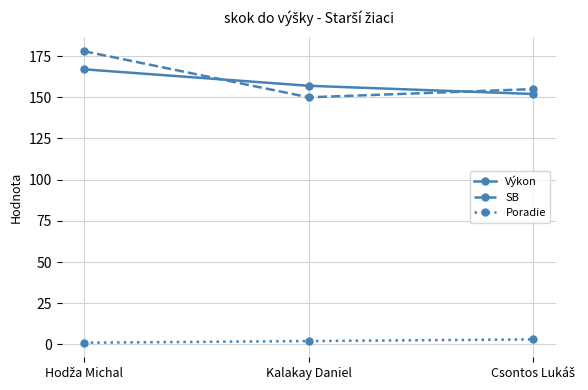

Which series has the largest range (max minus min)?

SB